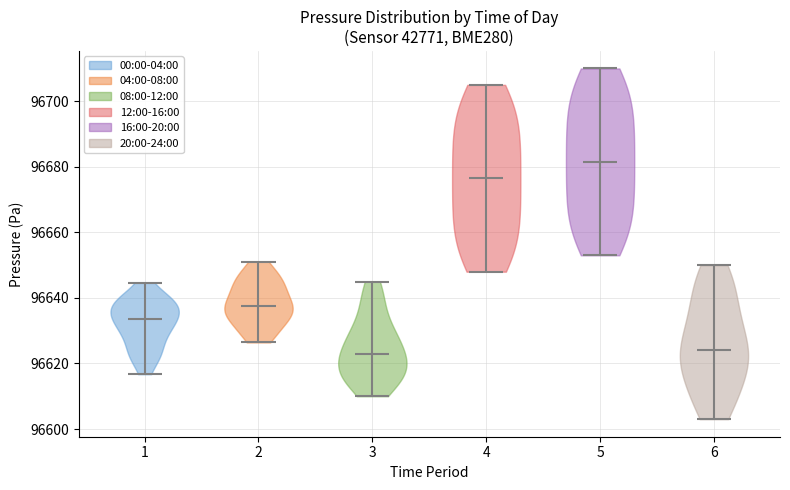

Reading left to right, read every violin against the y-axis: where its median line is, and the lowest and highest points it reaches. The values are not printed on the chart, so give them approximately, as read against the axis.

1: median line 96634, lowest point 96616, highest point 96644
2: median line 96638, lowest point 96626, highest point 96652
3: median line 96624, lowest point 96610, highest point 96646
4: median line 96676, lowest point 96648, highest point 96706
5: median line 96682, lowest point 96654, highest point 96710
6: median line 96624, lowest point 96604, highest point 96650